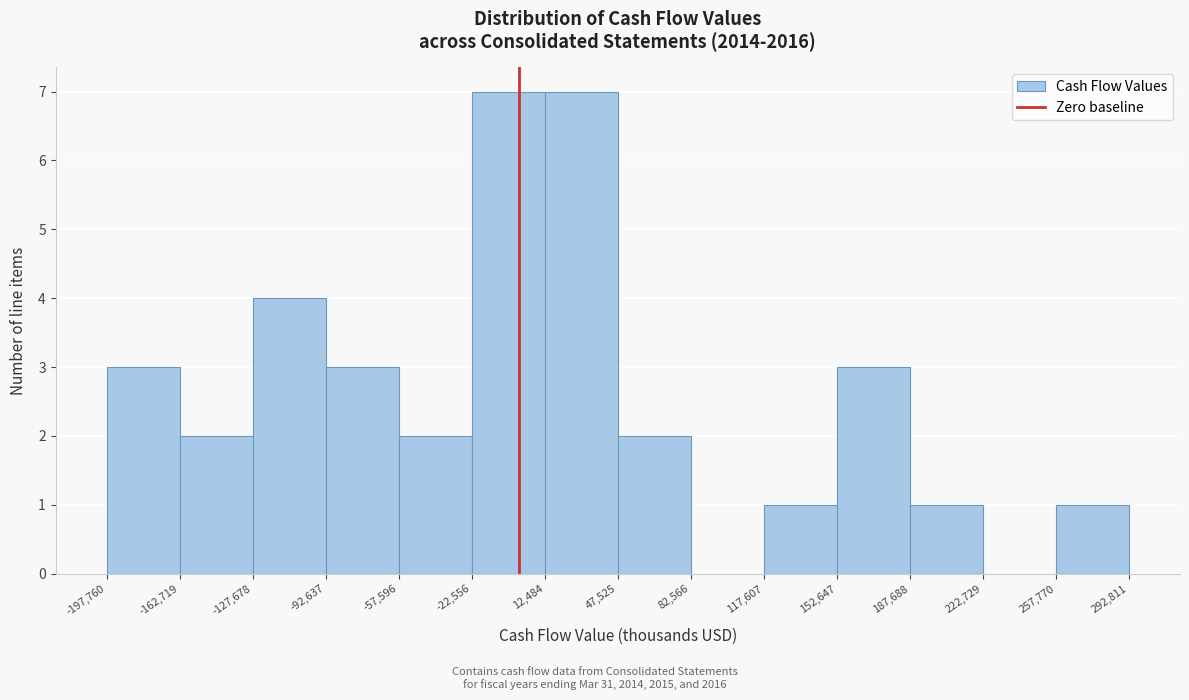

Reading left to right, transcribe this chart: for each bar, give the range it covers on the x-axis and its height. The values are not printed on the chart, so give them approximately, as read against the axis.

-197,760 to -162,719: 3
-162,719 to -127,678: 2
-127,678 to -92,637: 4
-92,637 to -57,596: 3
-57,596 to -22,556: 2
-22,556 to 12,484: 7
12,484 to 47,525: 7
47,525 to 82,566: 2
82,566 to 117,607: 0
117,607 to 152,647: 1
152,647 to 187,688: 3
187,688 to 222,729: 1
222,729 to 257,770: 0
257,770 to 292,811: 1